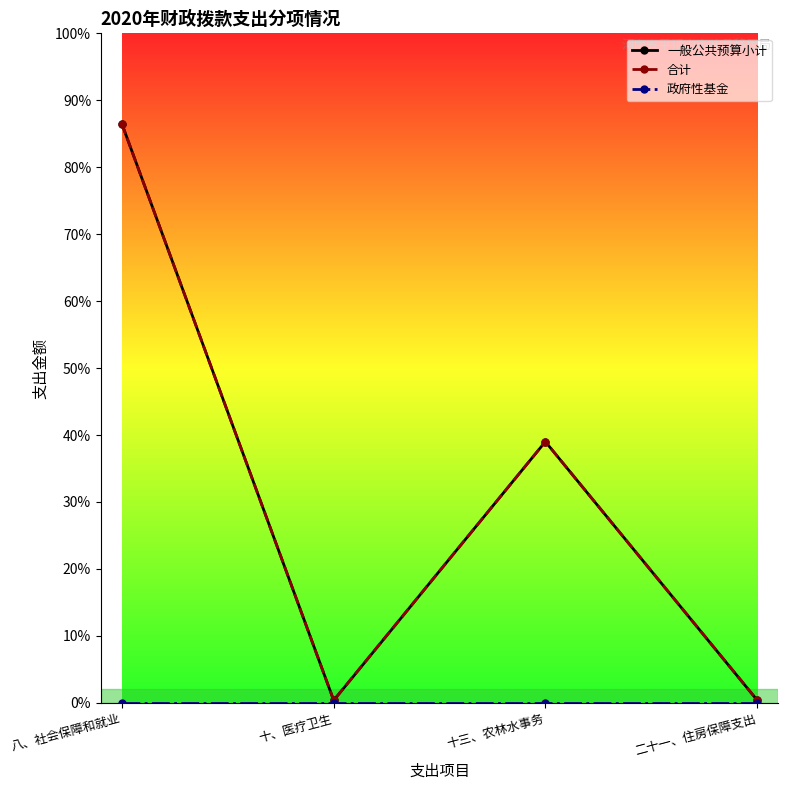

Reading left to right, what are all the values shown in this chart?

一般公共预算小计: 2592.4	11.0	1170.2	12.6
合计: 2592.4	11.0	1170.2	12.6
政府性基金: 0.0	0.0	0.0	0.0